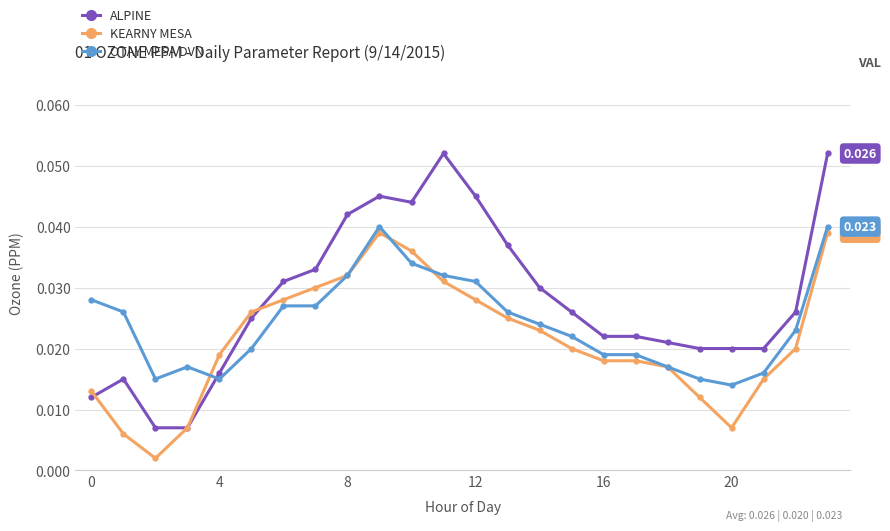

Which series has the largest total across all categories?

ALPINE